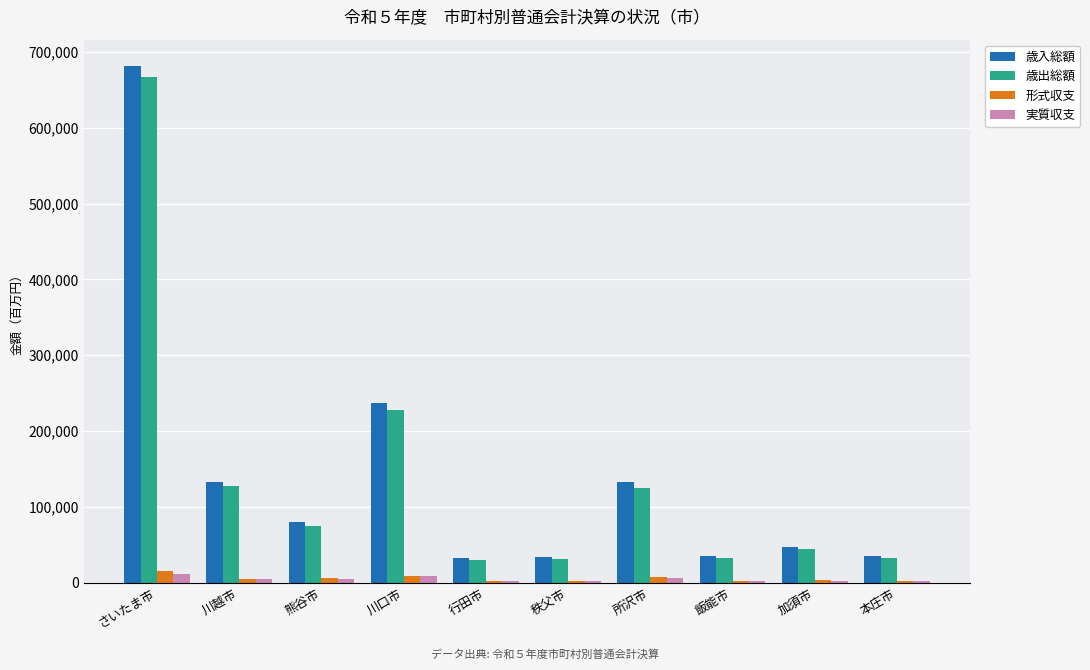

Between 所沢市 and 本庄市, which series saw the biggest shift?

歳入総額